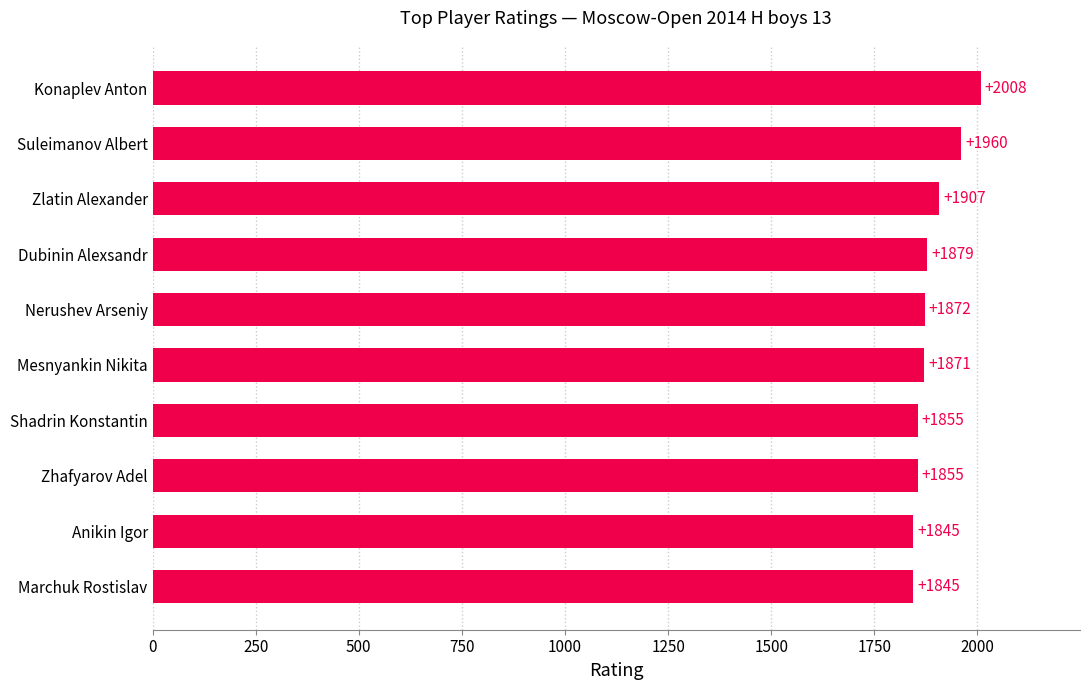

Where is the data nearest to the value 1926?

Zlatin Alexander